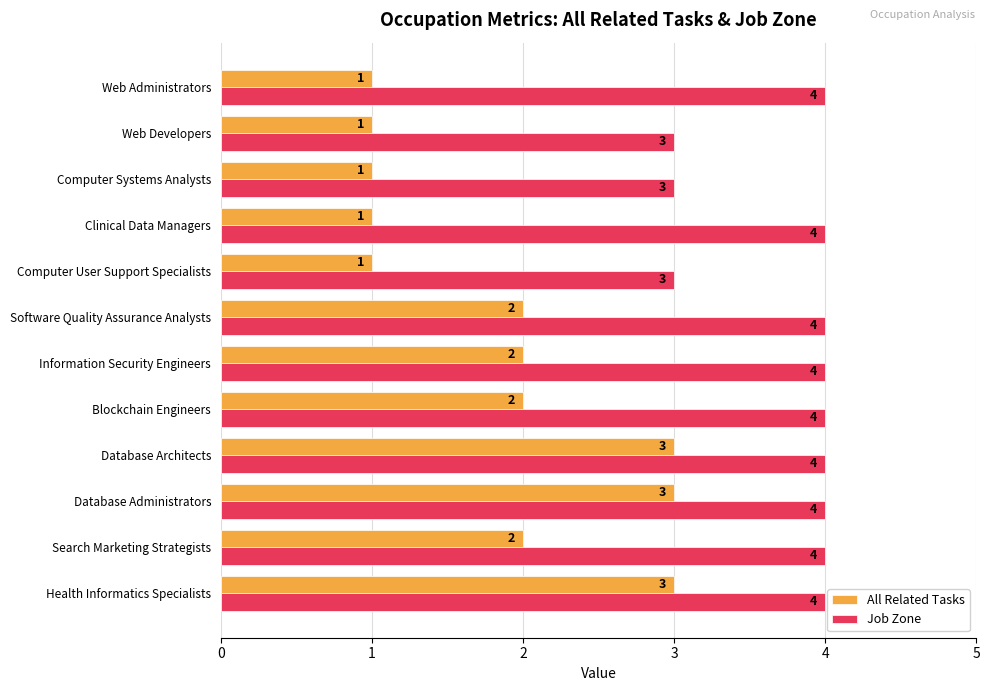

Which series changed the most between Database Architects and Blockchain Engineers?

All Related Tasks